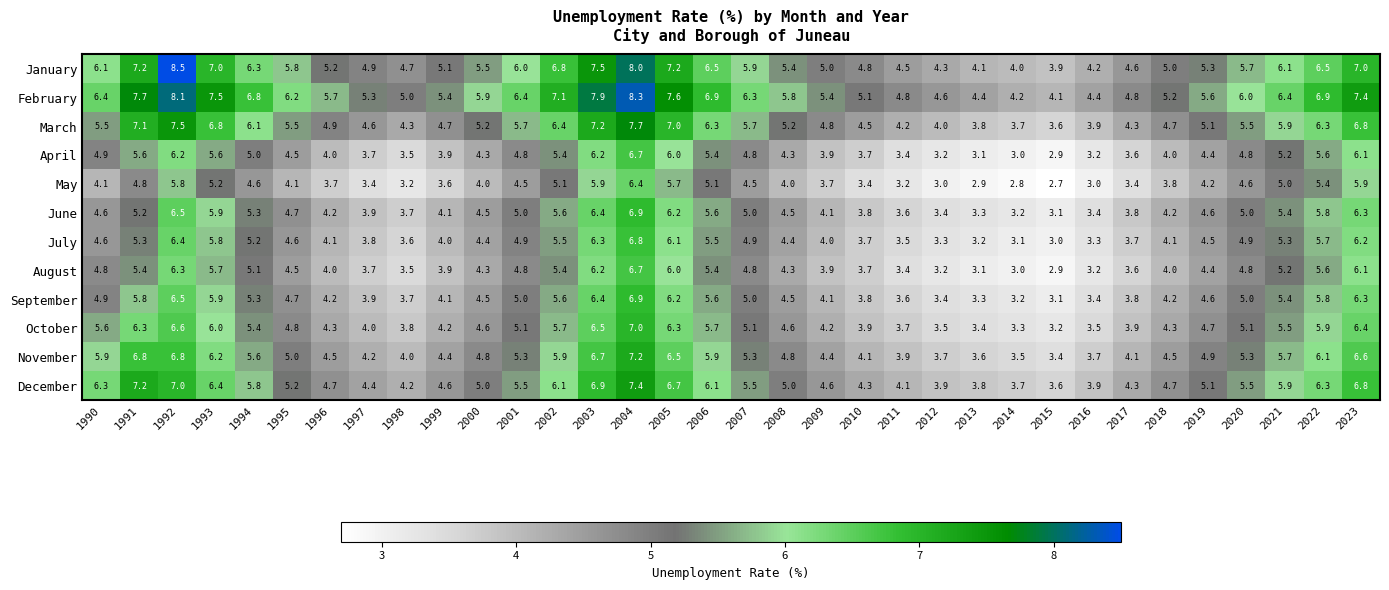

Is it true that November equals 6.5 at 1999?

False